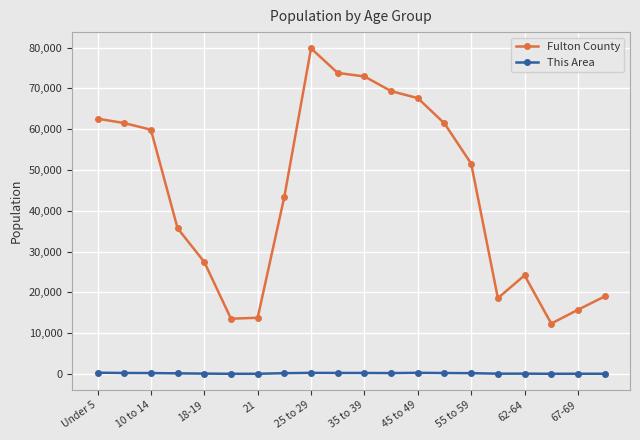

True or false: This Area and Fulton County cross at least once.

False